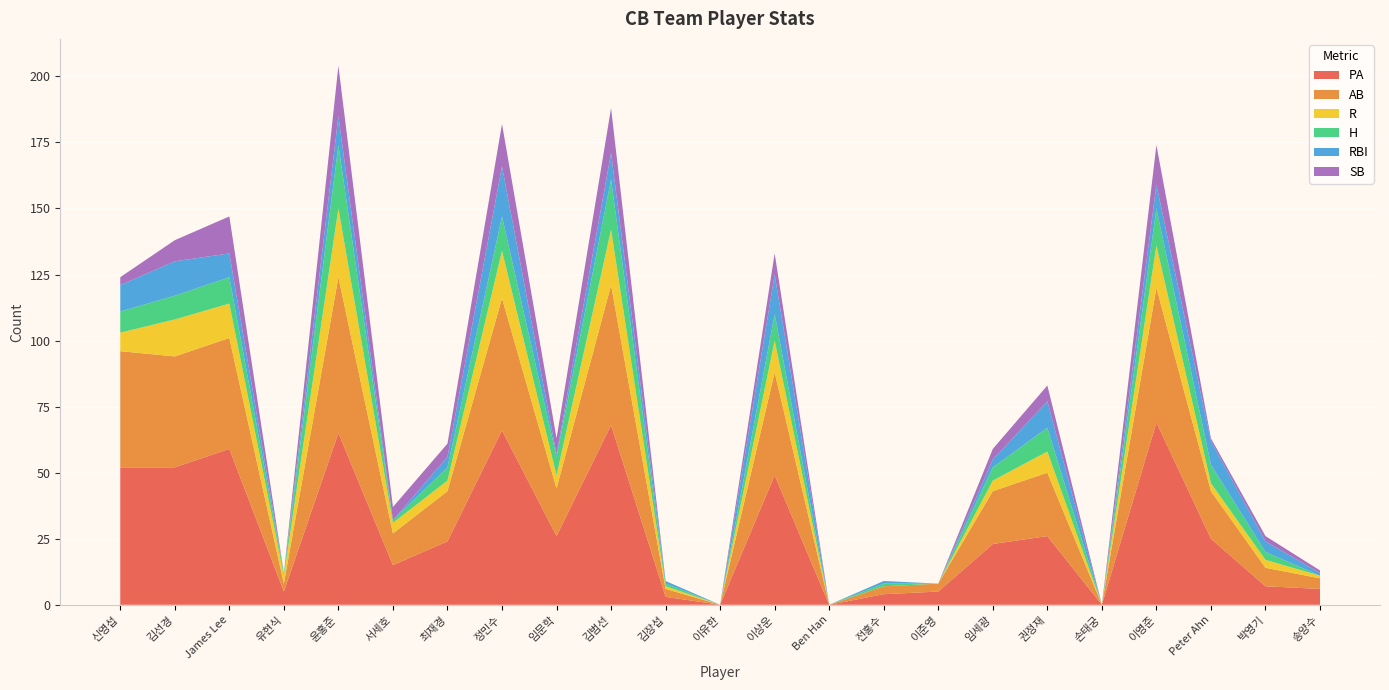

Reading left to right, extract all data points from this chart.

PA: 52	52	59	5	65	15	24	66	26	68	3	0	49	0	4	5	23	26	0	69	25	7	6
AB: 44	42	42	3	59	12	19	50	18	53	3	0	39	0	3	3	20	24	0	51	18	7	4
R: 7	14	13	3	26	4	4	18	5	21	1	0	12	0	0	0	4	8	0	16	3	3	1
H: 8	9	10	1	24	1	5	13	7	19	1	0	10	0	1	0	5	9	0	14	7	3	0
RBI: 10	13	9	0	11	0	4	19	1	10	1	0	15	0	1	0	3	10	0	9	9	4	1
SB: 3	8	14	0	19	5	5	16	6	17	0	0	8	0	0	0	4	6	0	15	1	2	1